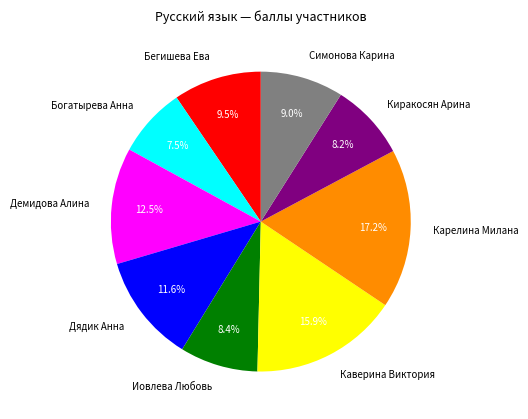

What percentage is the Карелина Милана slice, to the nearest percent?

17%